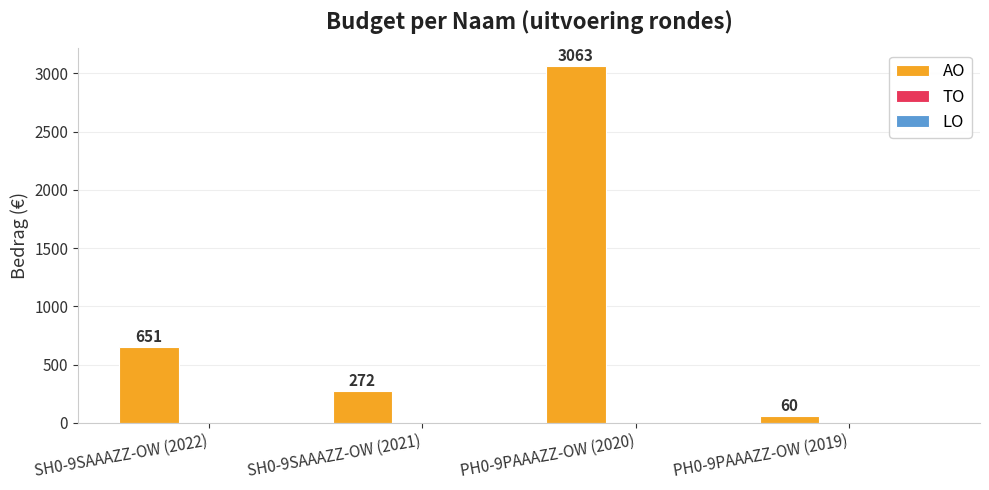

What is the value of the 2nd bar from the left?

272